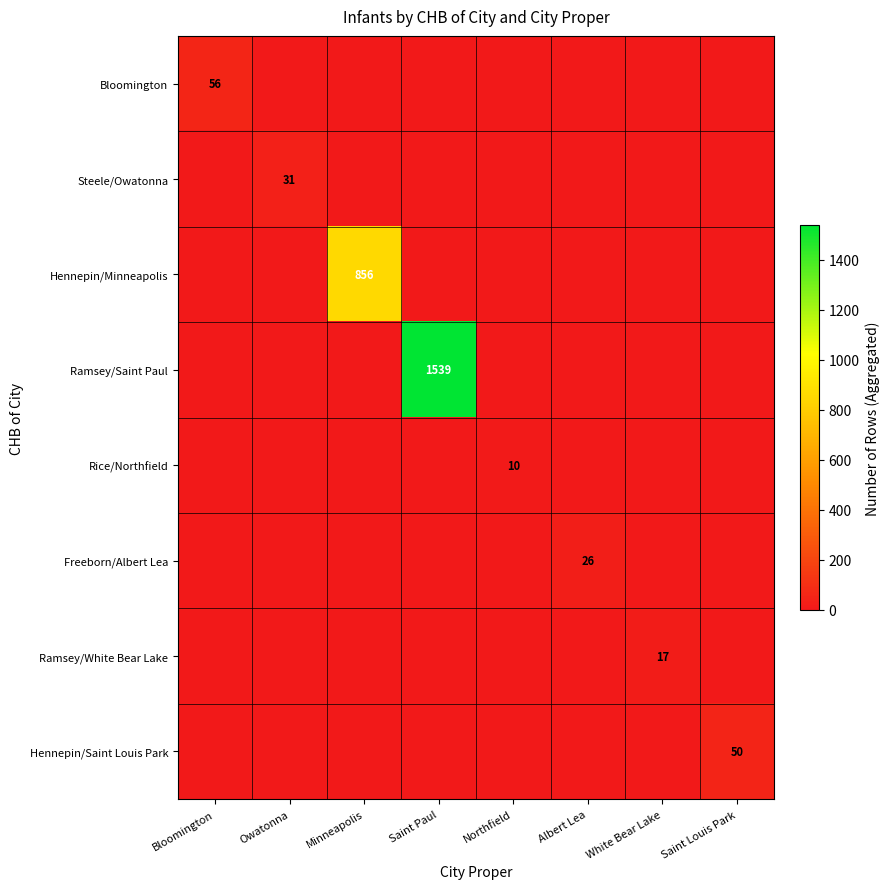

How many values in the Ramsey/Saint Paul series exceed 0?

1